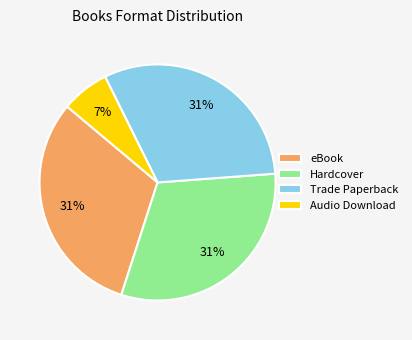

To the nearest percent, what portion does Trade Paperback represent?

31%